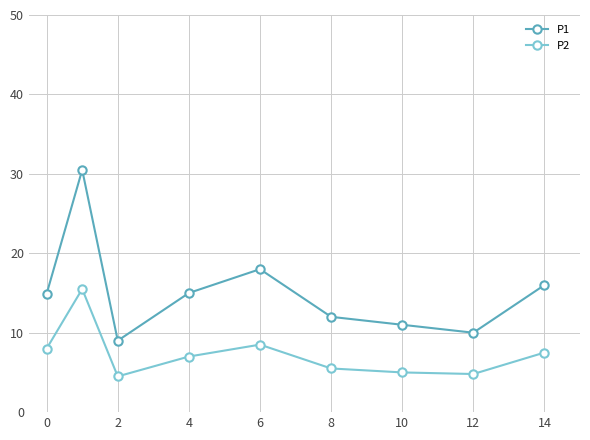

Which series has the largest range (max minus min)?

P1